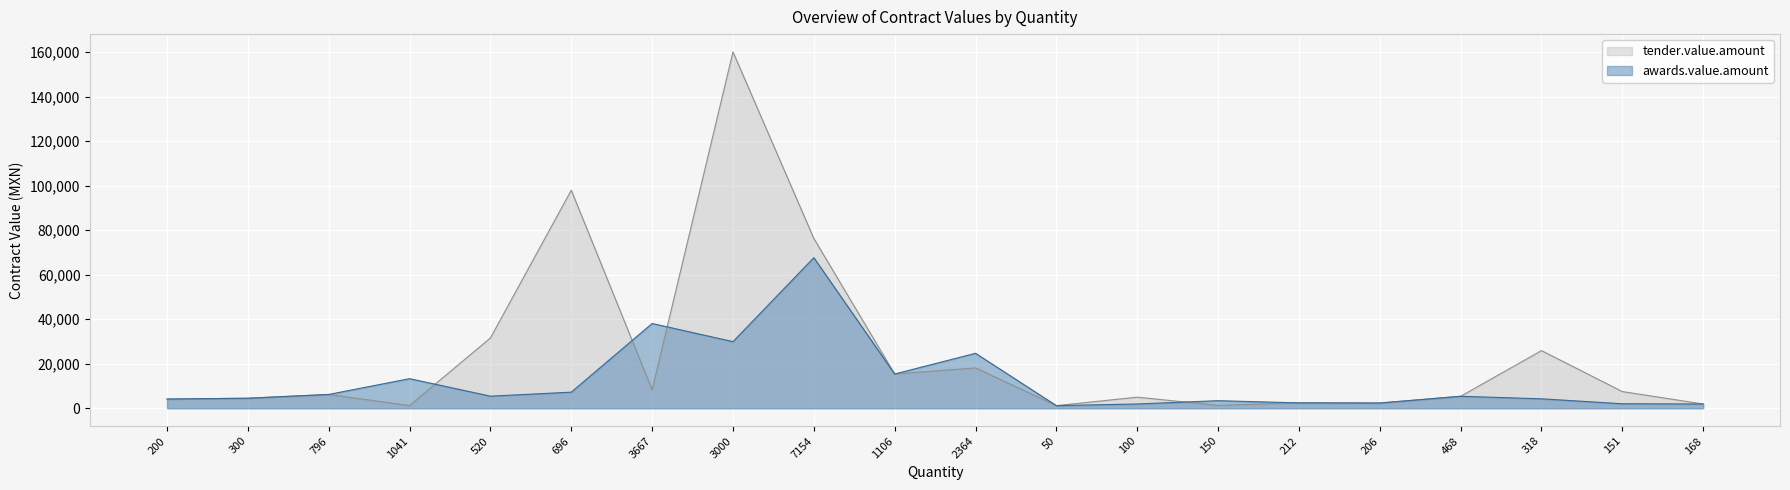

At how many categories does at least one series exceed 77768?

2